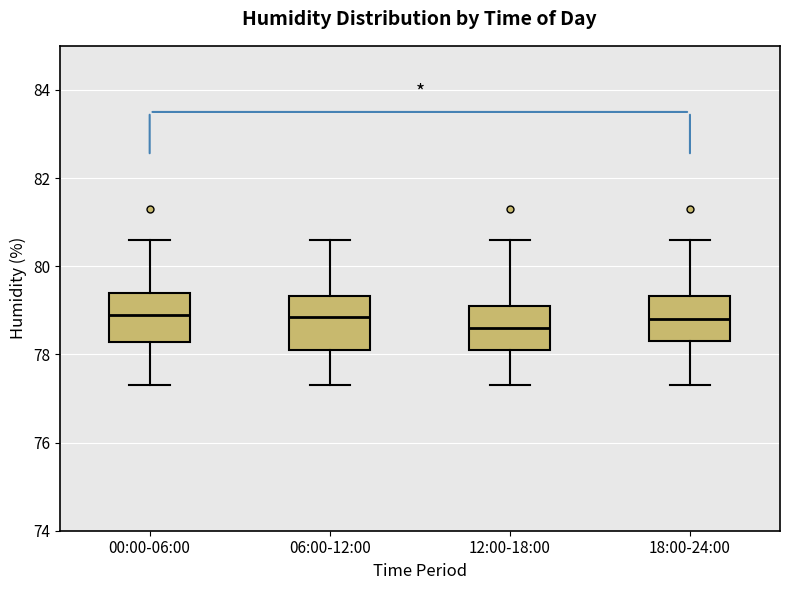

Reading left to right, transcribe this box plot: for each box, give where its median line is, the range the box spans, and where its two whiskers end, as read against the y-axis. The values are not printed on the chart, so give them approximately, as read against the axis.

00:00-06:00: median 79.0, box 78.2 to 79.4, whiskers 77.4 to 80.6
06:00-12:00: median 78.8, box 78.2 to 79.4, whiskers 77.4 to 80.6
12:00-18:00: median 78.6, box 78.2 to 79.2, whiskers 77.4 to 80.6
18:00-24:00: median 78.8, box 78.4 to 79.4, whiskers 77.4 to 80.6